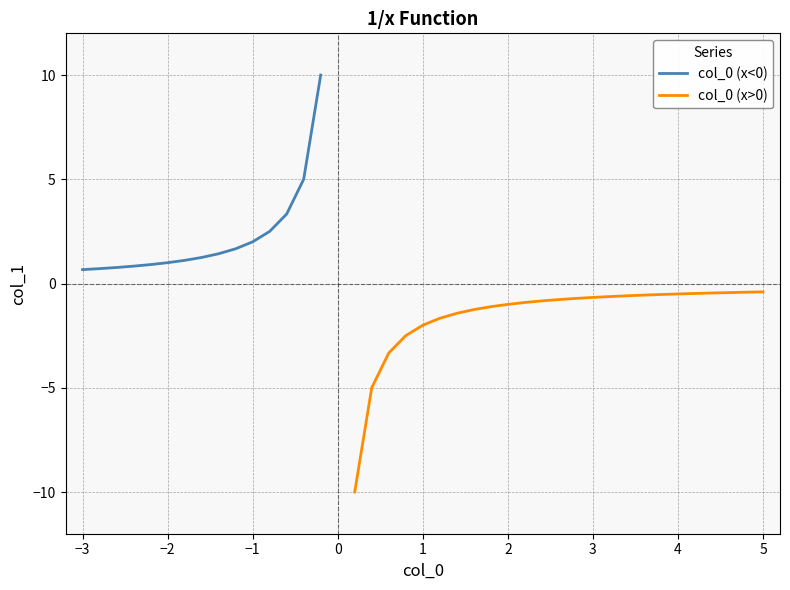

Reading left to right, what are all the values shown in this chart?

col_0: 0=-3.0	1=-2.8	2=-2.6	3=-2.4	4=-2.2	5=-2.0	6=-1.8	7=-1.6	8=-1.4	9=-1.2	10=-1.0	11=-0.8	12=-0.6	13=-0.4	14=-0.2	15=0.2	16=0.4	17=0.6	18=0.8	19=1.0	20=1.2	21=1.4	22=1.6	23=1.8	24=2.0	25=2.2	26=2.4	27=2.6	28=2.8	29=3.0	30=3.2	31=3.4	32=3.6	33=3.8	34=4.0	35=4.2	36=4.4	37=4.6	38=4.8	39=5.0
col_1: 0=0.7	1=0.7	2=0.8	3=0.8	4=0.9	5=1.0	6=1.1	7=1.2	8=1.4	9=1.7	10=2.0	11=2.5	12=3.3	13=5.0	14=10.0	15=-10.0	16=-5.0	17=-3.3	18=-2.5	19=-2.0	20=-1.7	21=-1.4	22=-1.2	23=-1.1	24=-1.0	25=-0.9	26=-0.8	27=-0.8	28=-0.7	29=-0.7	30=-0.6	31=-0.6	32=-0.6	33=-0.5	34=-0.5	35=-0.5	36=-0.5	37=-0.4	38=-0.4	39=-0.4